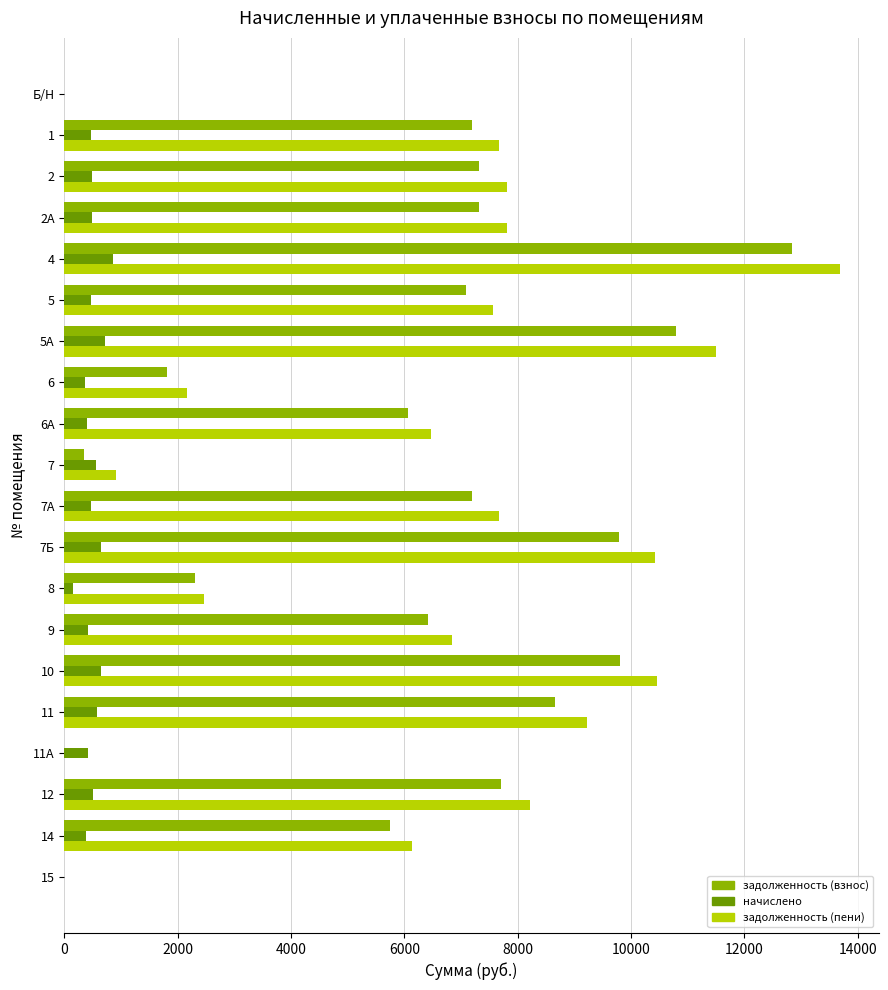

What is the sum of all задолженность (взнос) values?

118393.4